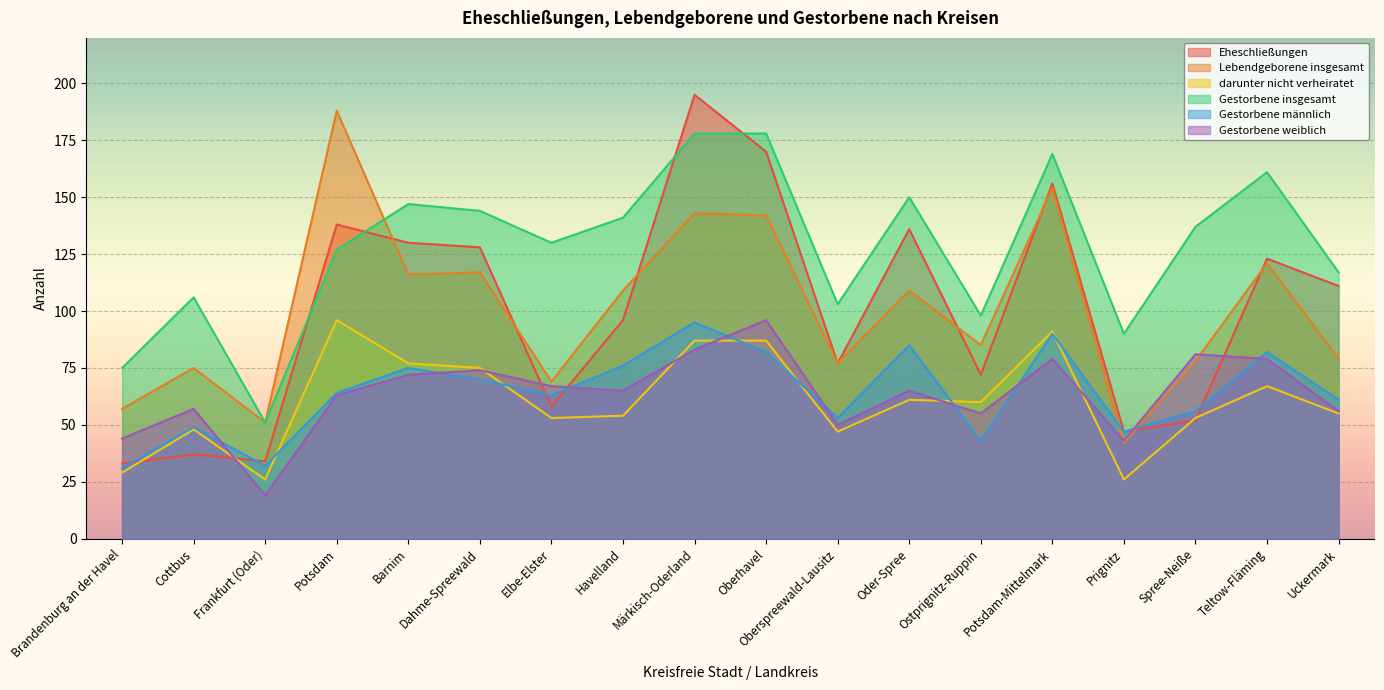

Which series changed the most between Barnim and Uckermark?

Lebendgeborene insgesamt